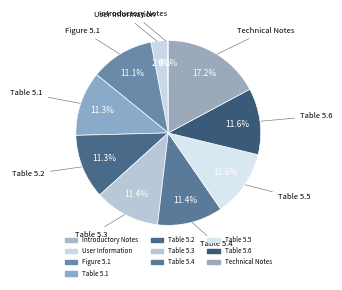

Rank the categories by value from highest to lowest.

Technical Notes, Table 5.5, Table 5.6, Table 5.3, Table 5.4, Table 5.1, Table 5.2, Figure 5.1, User Information, Introductory Notes